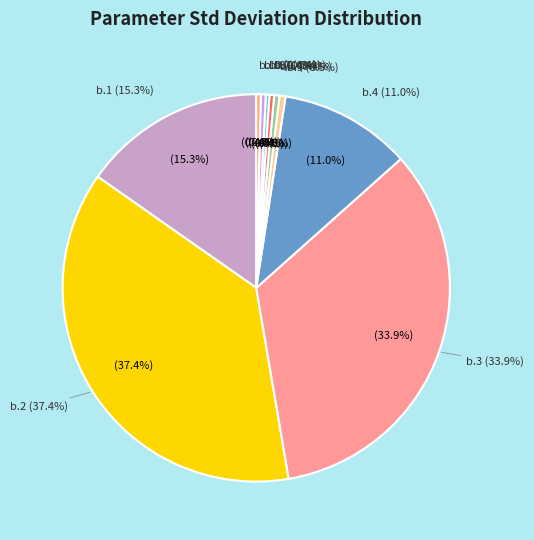

To the nearest percent, what is the average slice percentage?

10%